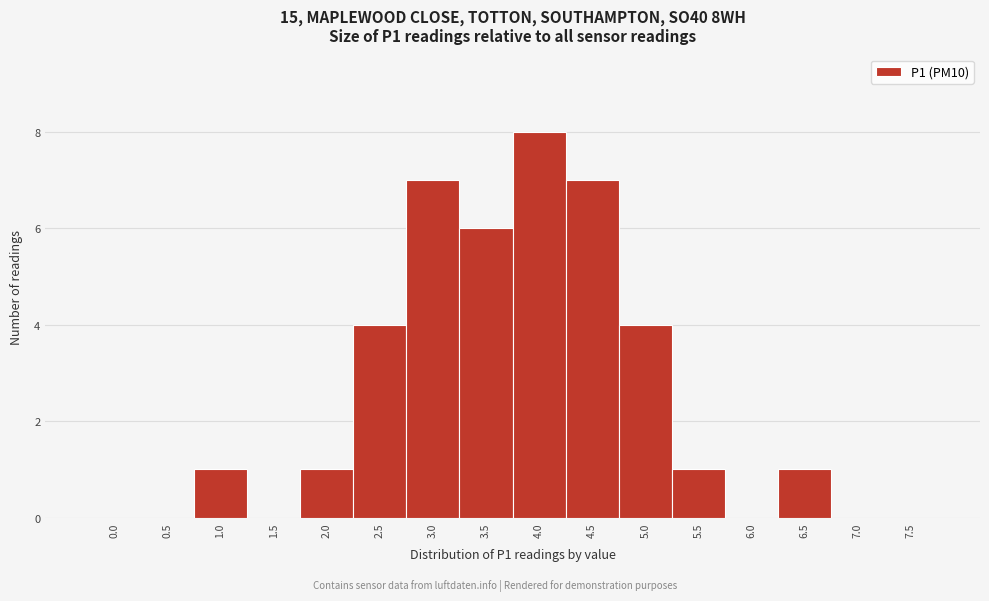

Reading right to left, list all the values displayed in this chart.

7.5=0	7.0=0	6.5=1	6.0=0	5.5=1	5.0=4	4.5=7	4.0=8	3.5=6	3.0=7	2.5=4	2.0=1	1.5=0	1.0=1	0.5=0	0.0=0